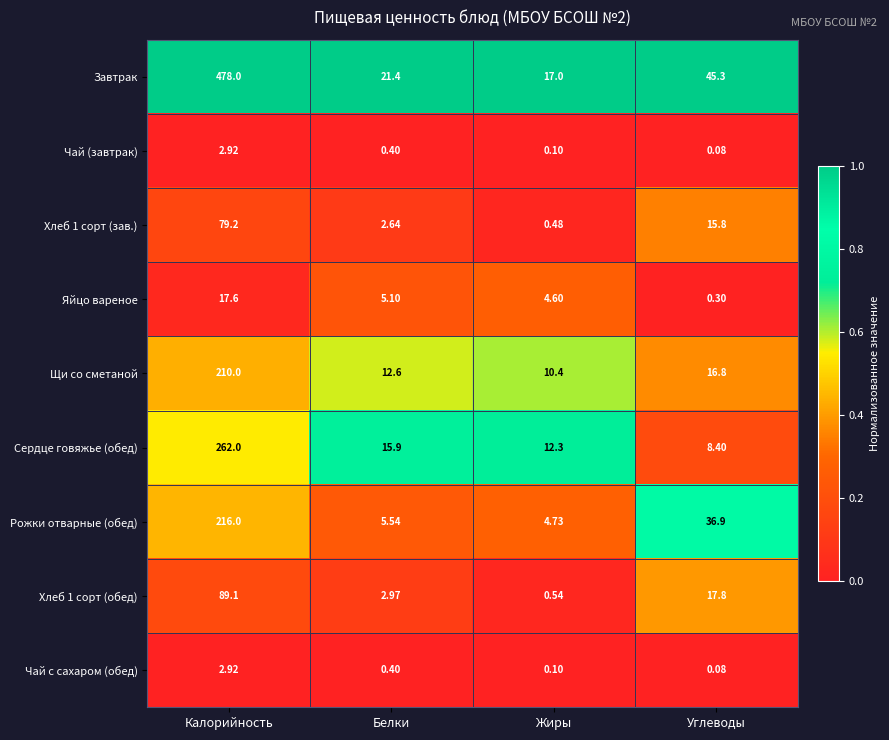

At which label does Чай (завтрак) reach its minimum?

Углеводы